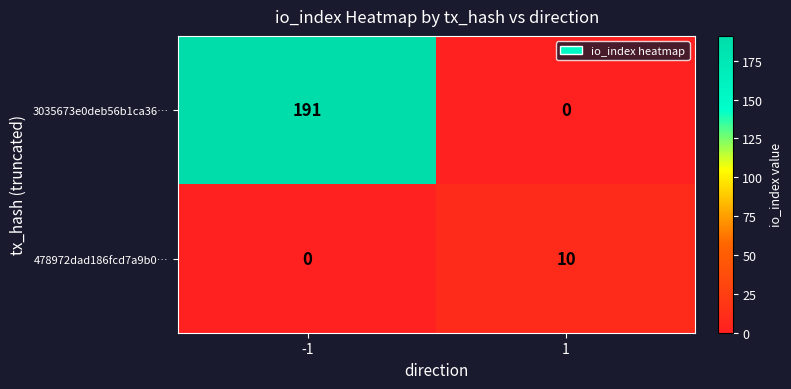

How many data points does each series have?

2